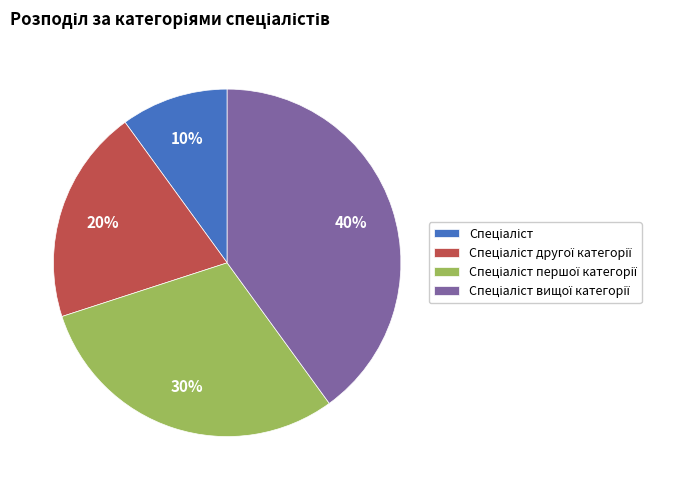

How many segments does this pie chart have?

4